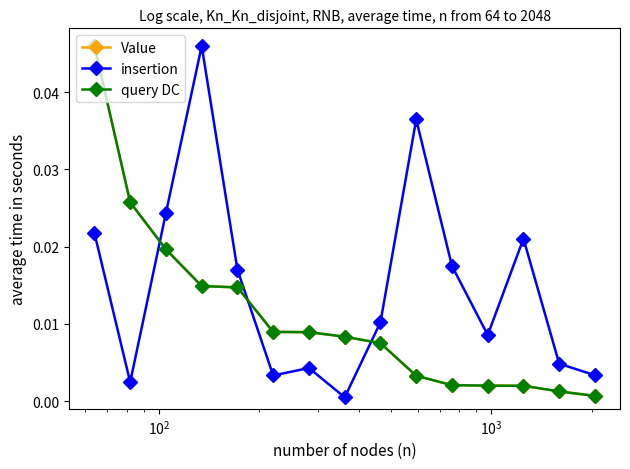

True or false: query DC and insertion cross at least once.

True